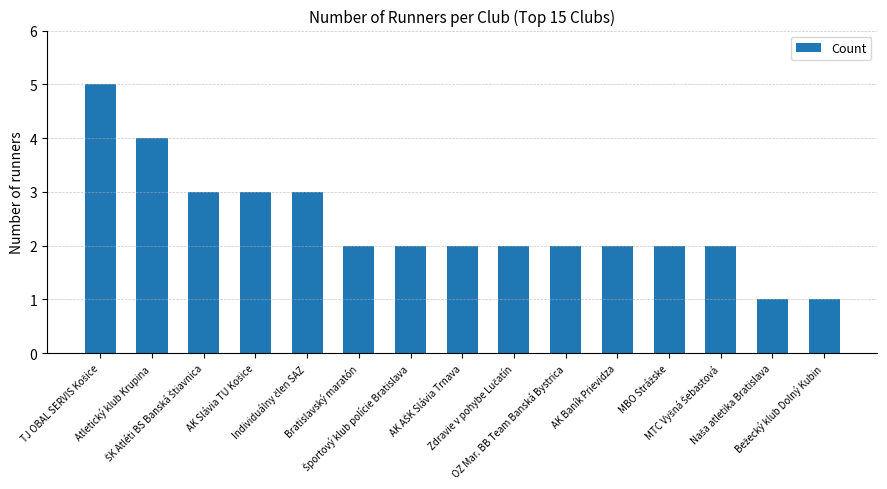

What is the value of the 12th bar from the left?

2